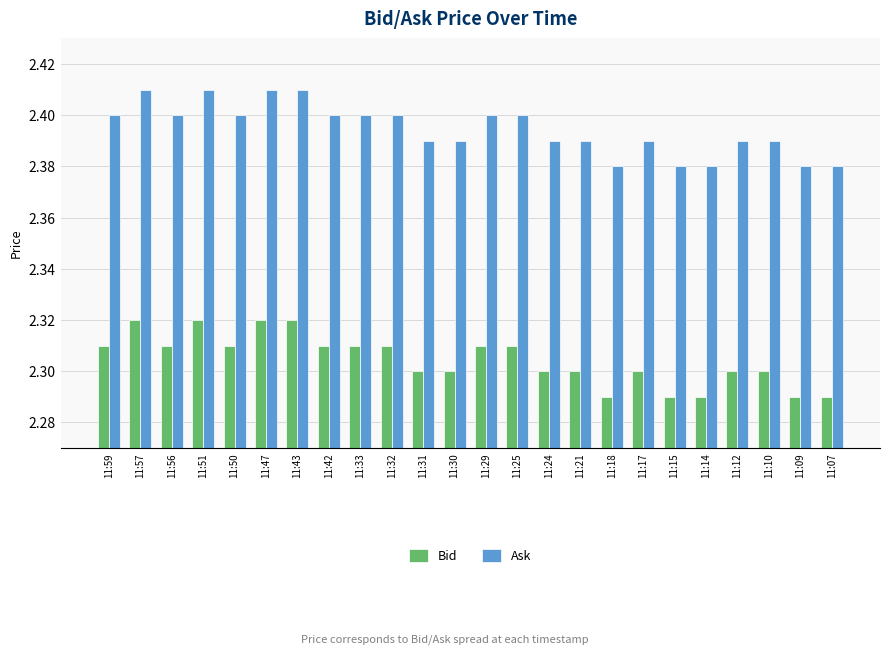

True or false: Ask has a value of 3.5 at 11:47.

False